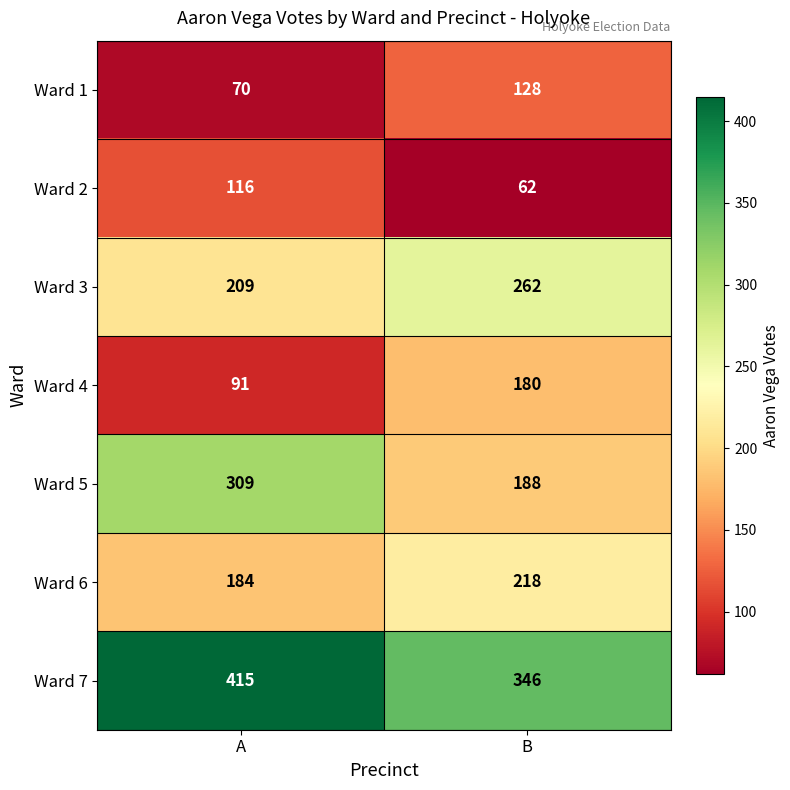

What is the sum of all Ward 2 values?

178